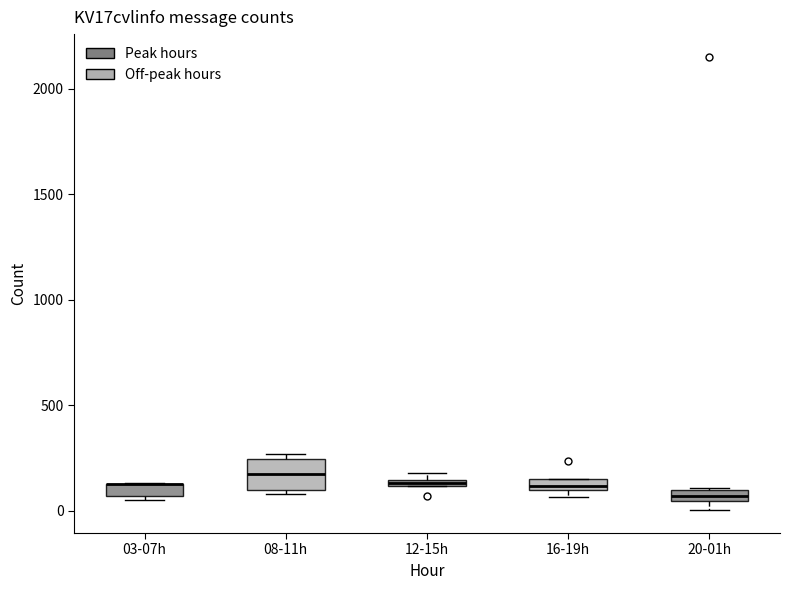

Where is the lower edge of the box for 16-19h on the y-axis? The values are not printed on the chart, so give them approximately, as read against the axis.

100